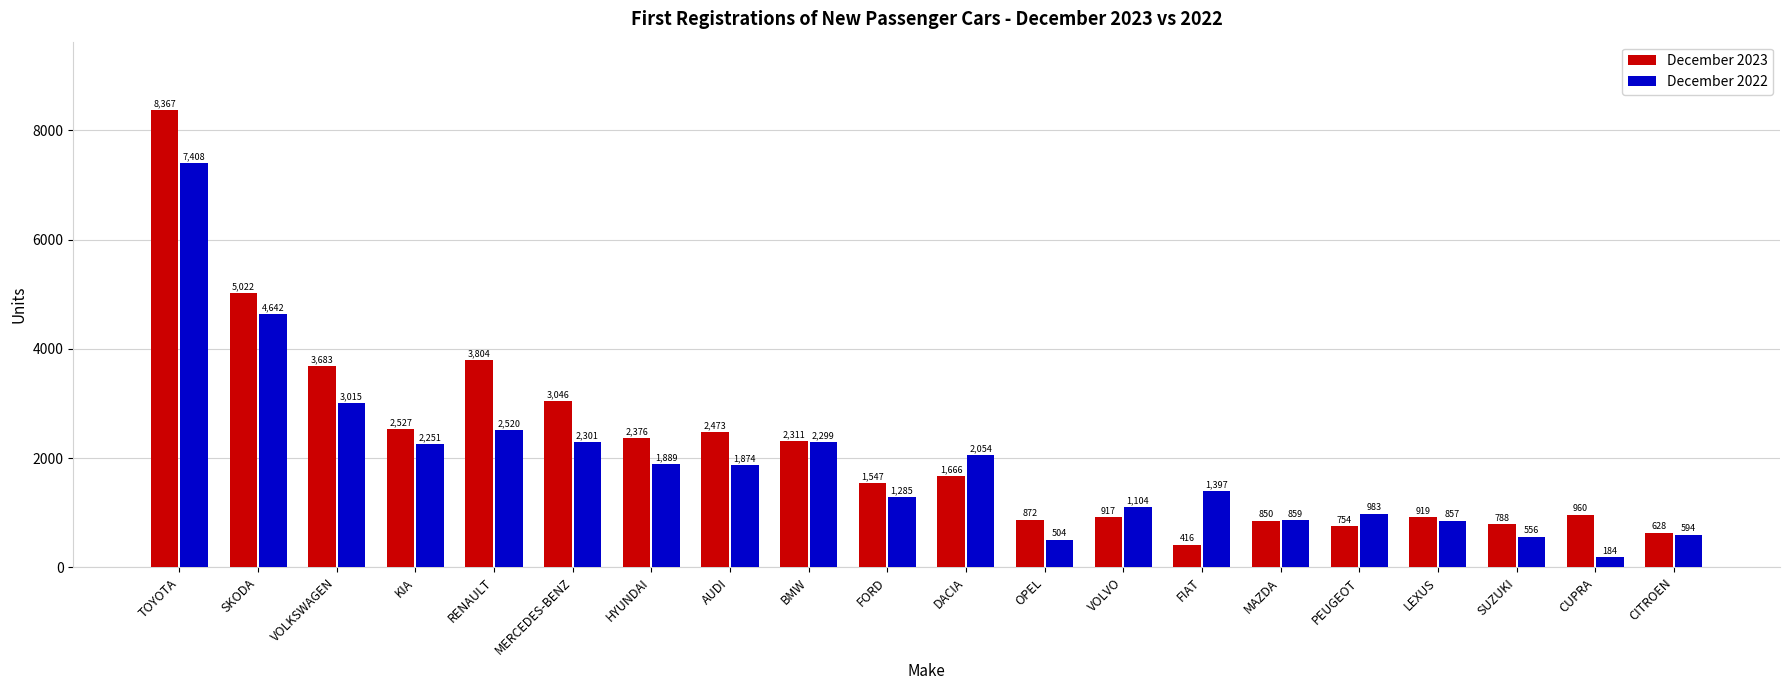

Where does the December 2023 series first go above 1666?

TOYOTA